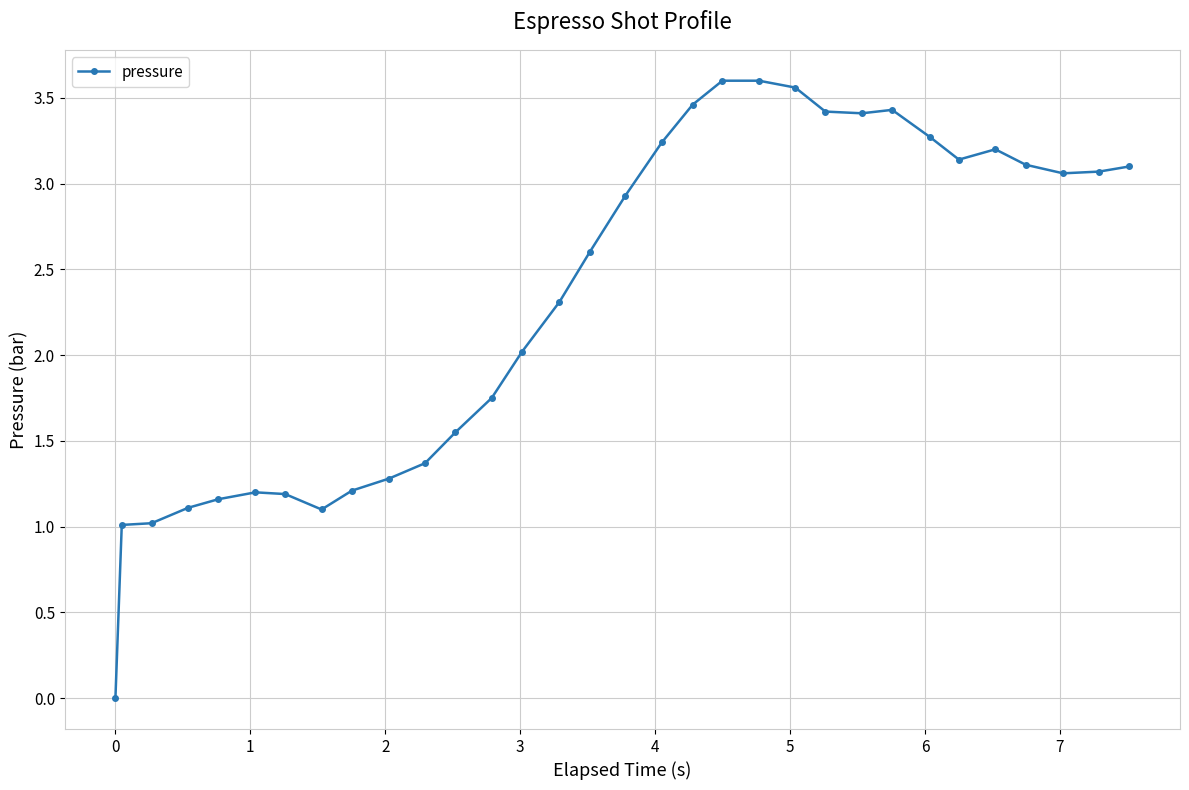

How many values are above zero?

31